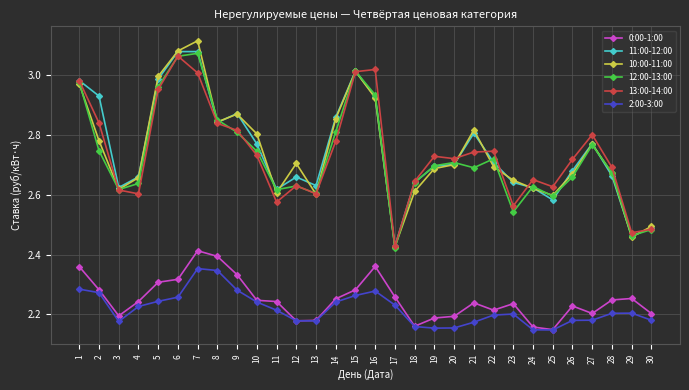

What is the difference between the highest and lowest values at 23?

0.4